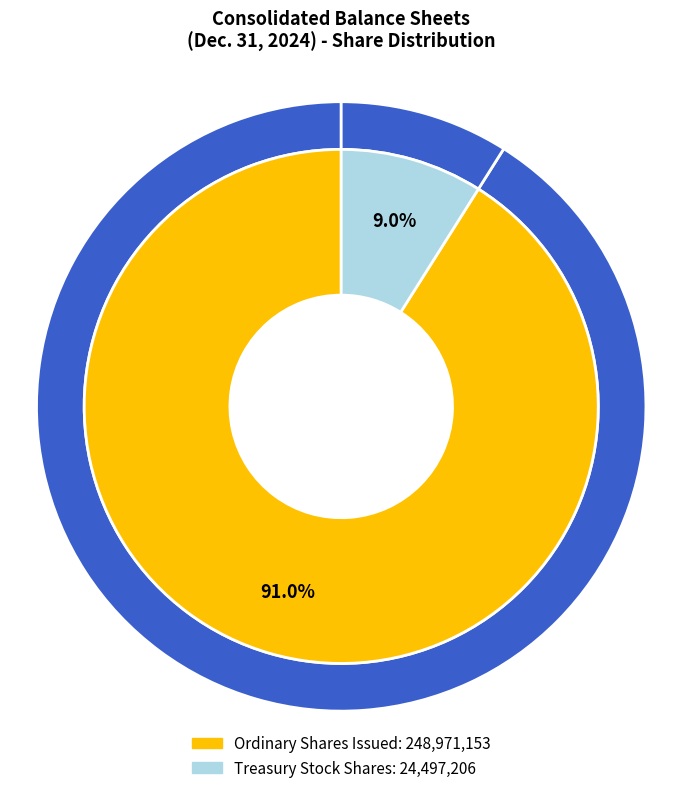

Between Treasury Stock Shares and Ordinary shares par value, which is larger?

Treasury Stock Shares